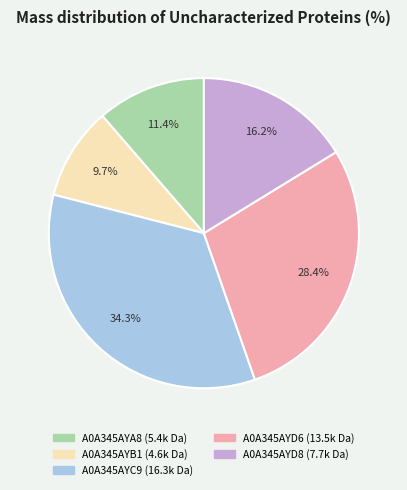

To the nearest percent, what is the average slice percentage?

20%